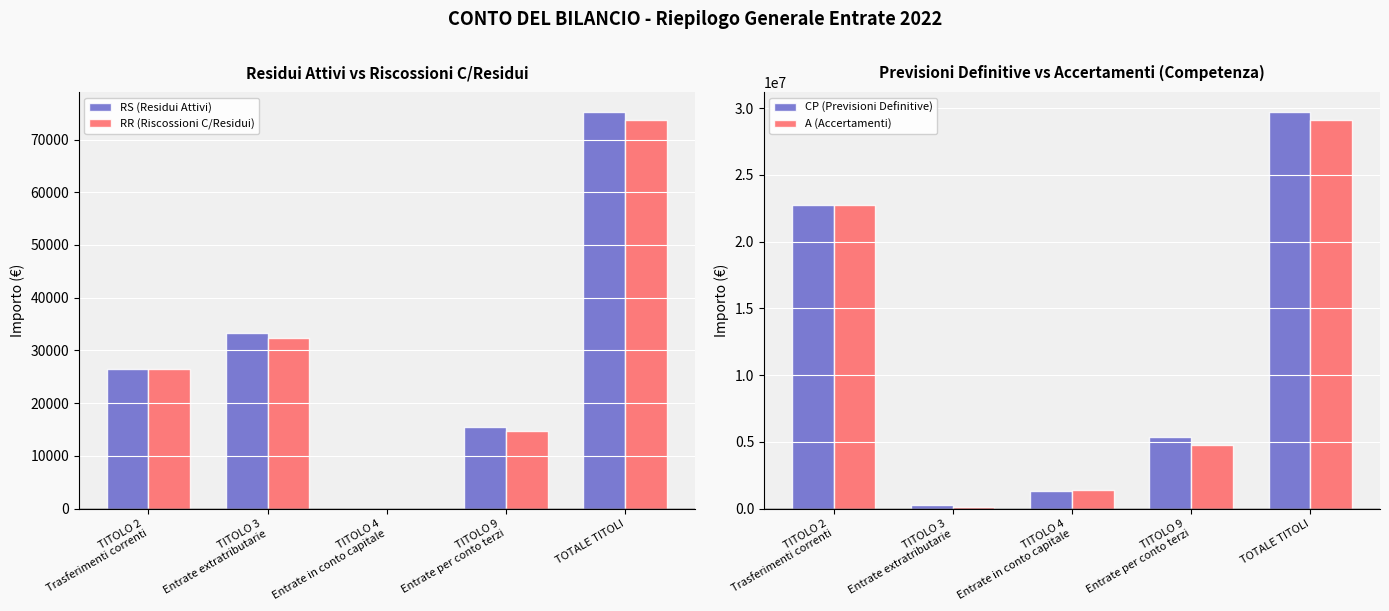

How many groups of bars are there?

5